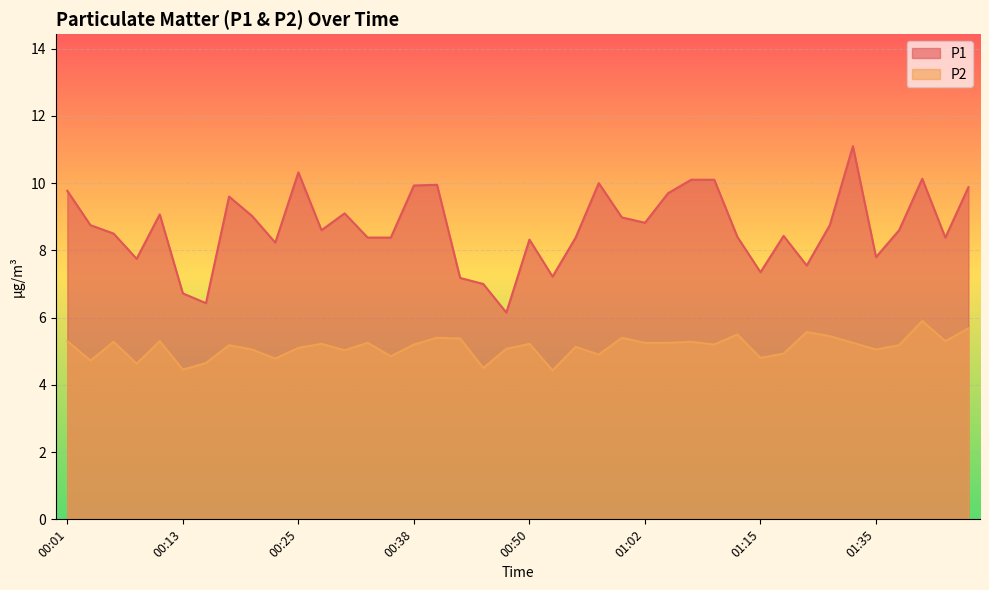

Reading left to right, list all the values displayed in this chart.

P1: 9.8	8.8	8.5	7.8	9.1	6.7	6.4	9.6	9.0	8.2	10.3	8.6	9.1	8.4	8.4	9.9	9.9	7.2	7.0	6.2	8.3	7.2	8.4	10.0	9.0	8.8	9.7	10.1	10.1	8.4	7.3	8.4	7.5	8.8	11.1	7.8	8.6	10.1	8.4	9.9
P2: 5.3	4.7	5.3	4.6	5.3	4.5	4.7	5.2	5.0	4.8	5.1	5.2	5.0	5.2	4.8	5.2	5.4	5.4	4.5	5.1	5.2	4.4	5.1	4.9	5.4	5.2	5.2	5.3	5.2	5.5	4.8	4.9	5.6	5.5	5.2	5.0	5.2	5.9	5.3	5.7